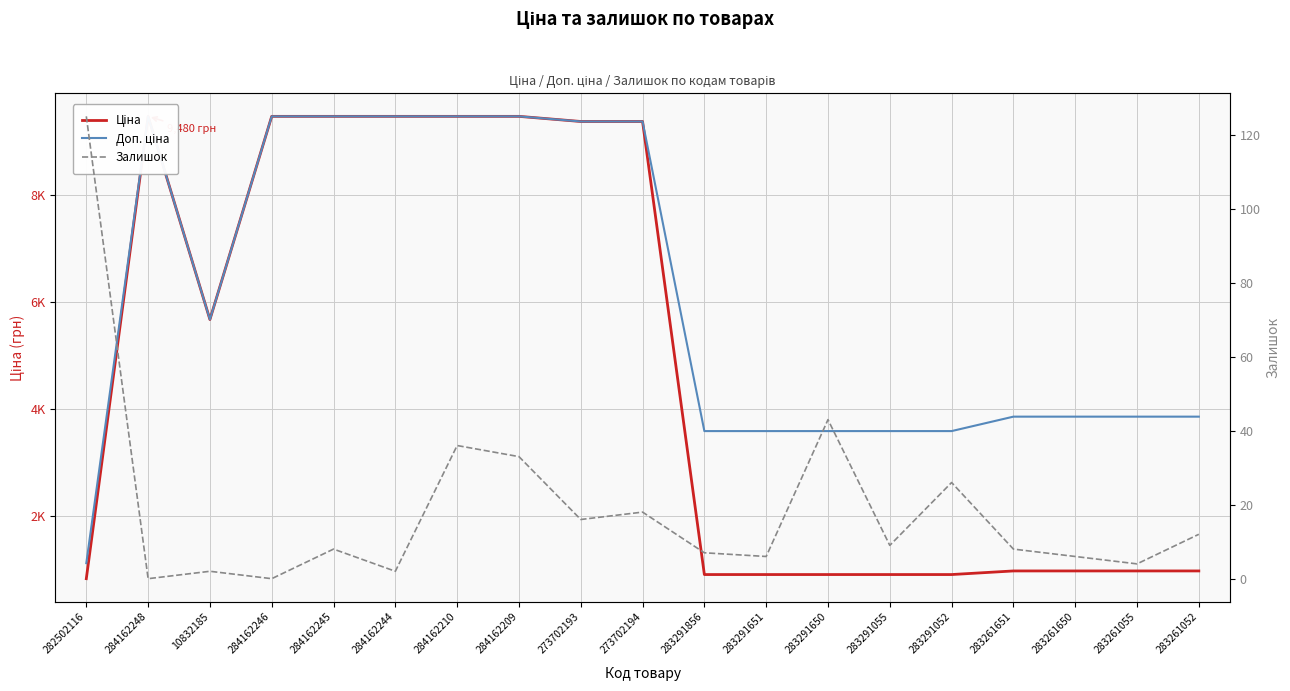

What is the average value of the Залишок series?

19.0